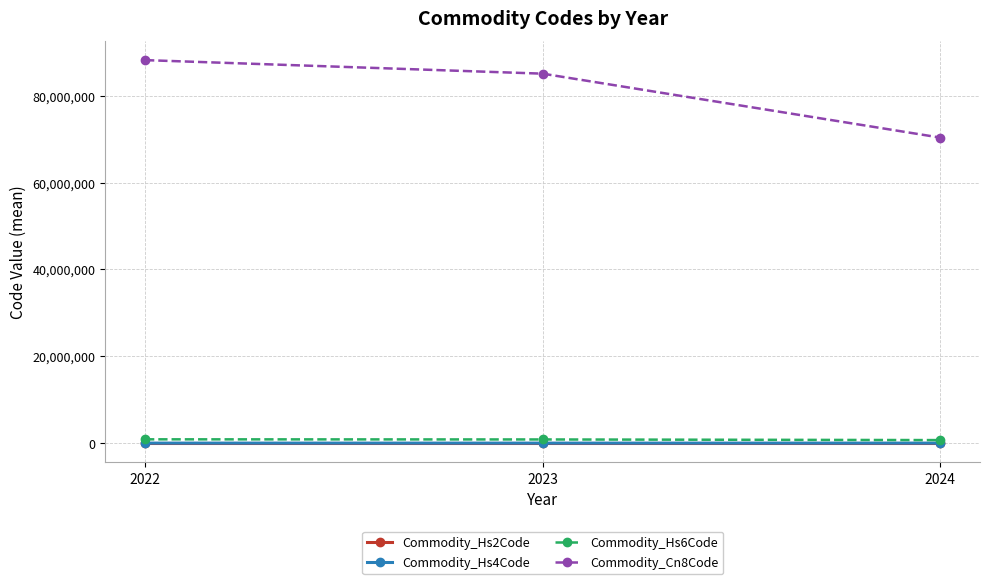

The value of Commodity_Hs6Code at 2022 is 881990.0. True or false?

True